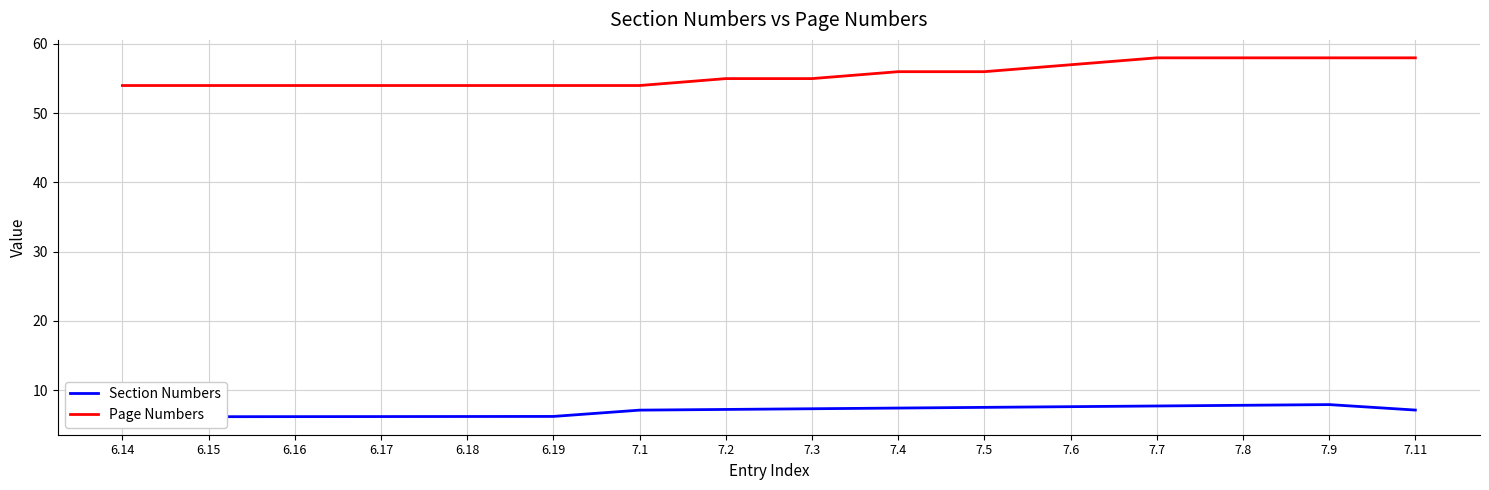

True or false: Section Numbers and Page Numbers intersect in this chart.

False